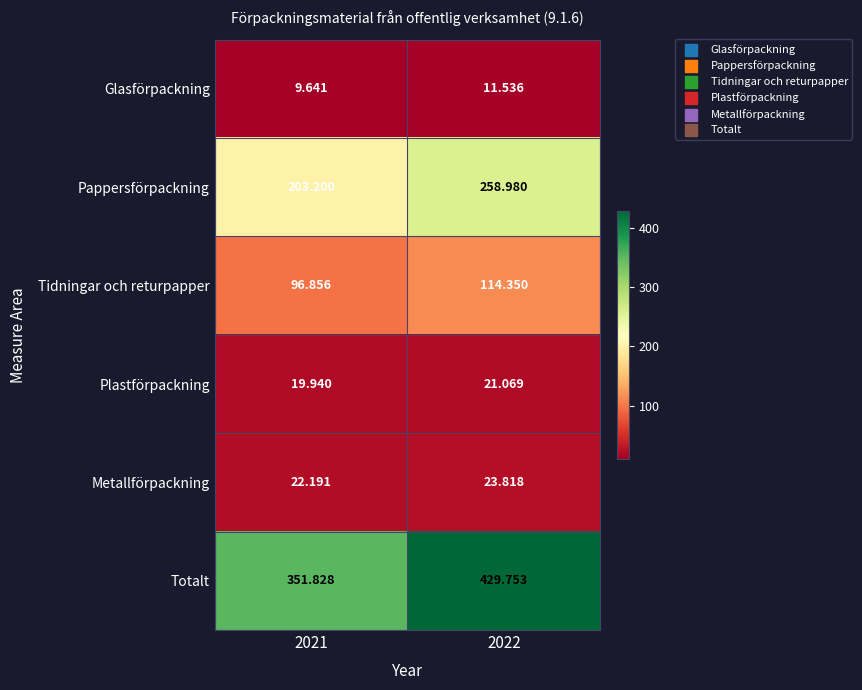

How many values in the Glasförpackning series exceed 11?

1